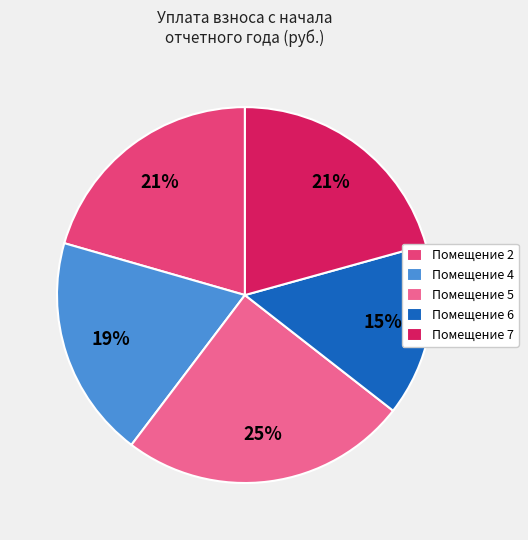

To the nearest percent, what is the difference between the largest and smallest slice percentages?

10%